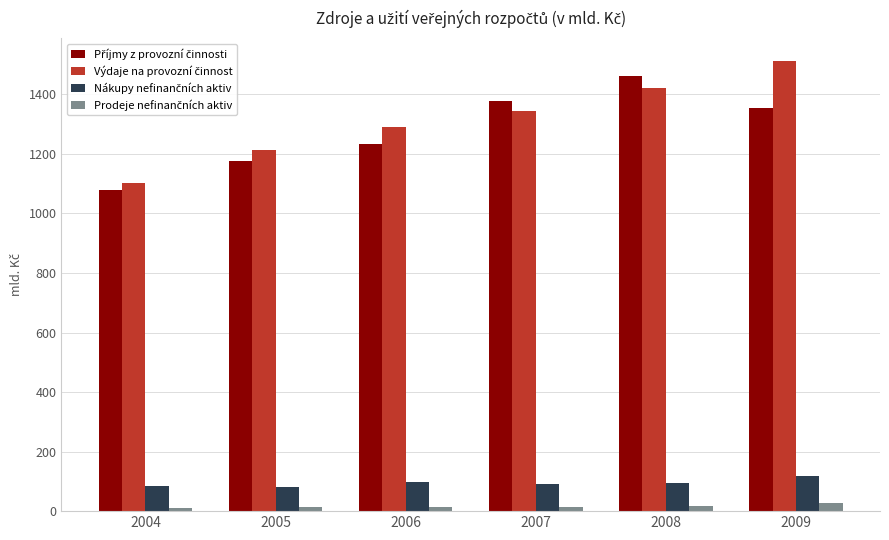

What is the average value of the Příjmy z provozní činnosti series?

1280.0